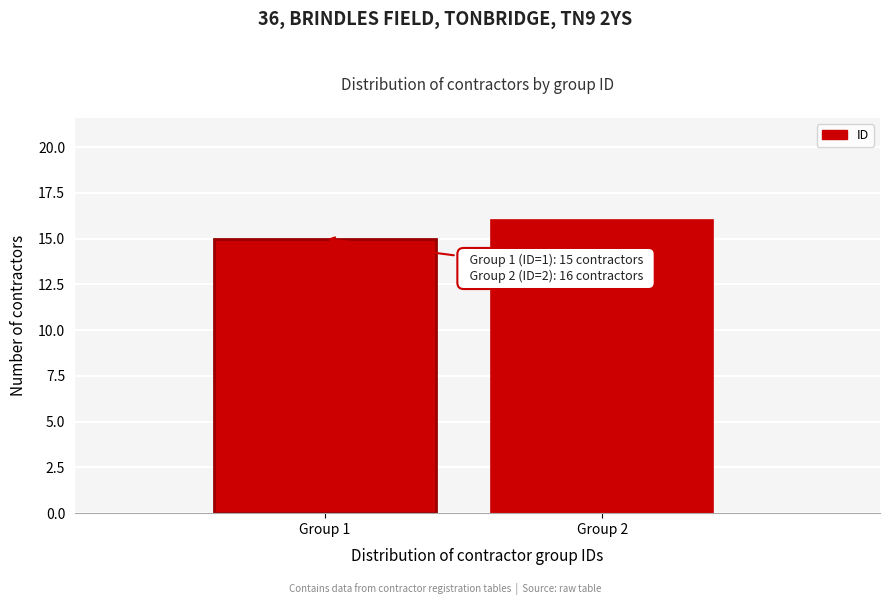

Reading right to left, extract all data points from this chart.

16	15